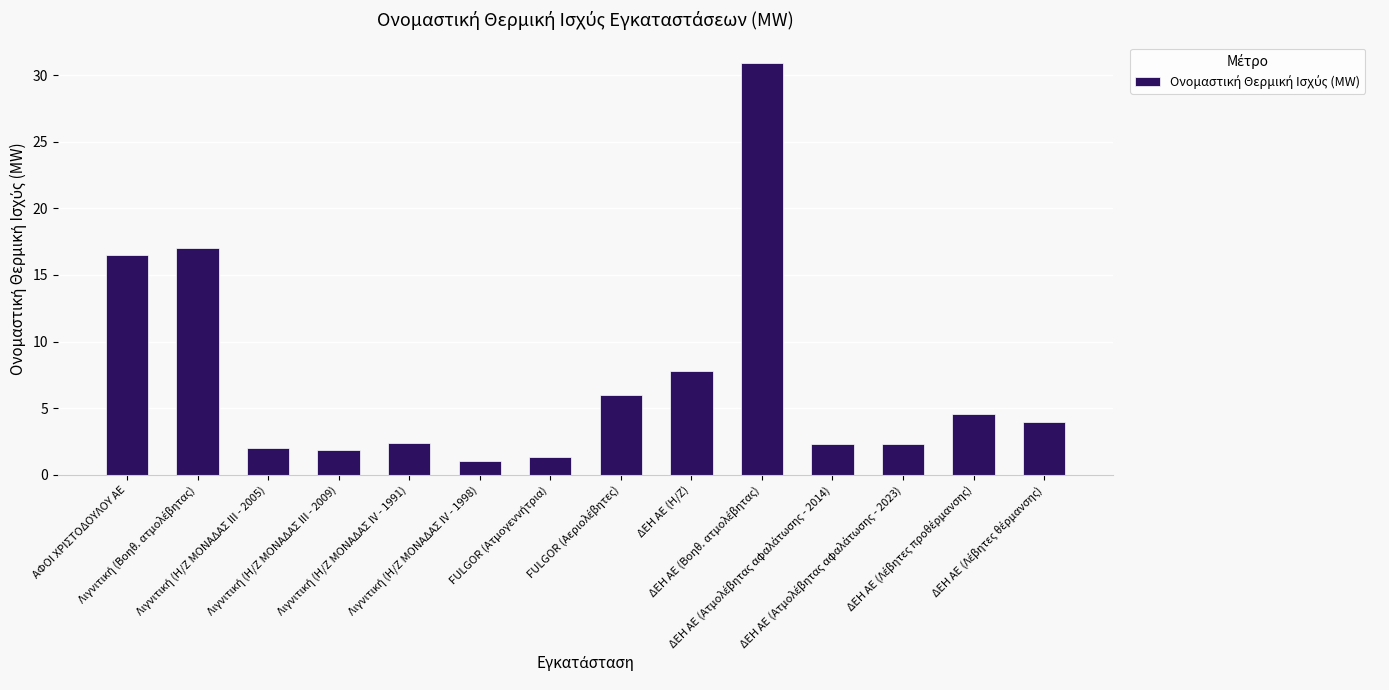

What is the difference between the maximum and second lowest values?

29.6